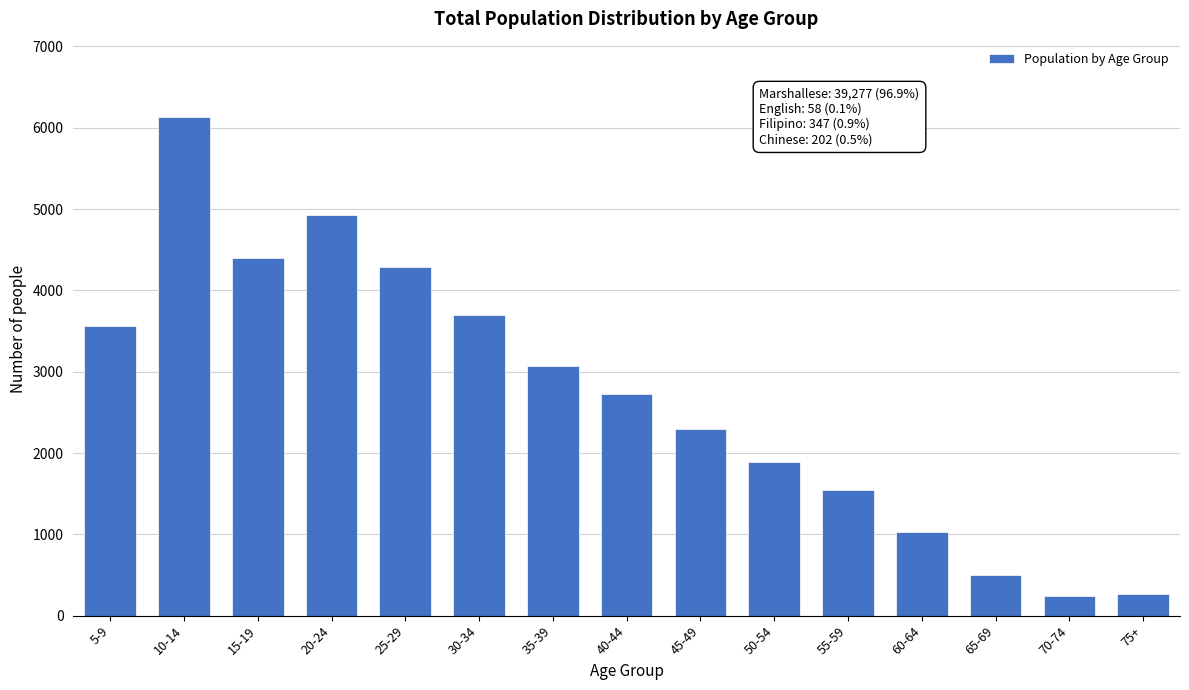

Reading left to right, transcribe all the data shown in this chart.

5-9=3565	10-14=6138	15-19=4404	20-24=4923	25-29=4289	30-34=3693	35-39=3075	40-44=2723	45-49=2292	50-54=1886	55-59=1545	60-64=1034	65-69=505	70-74=239	75+=268